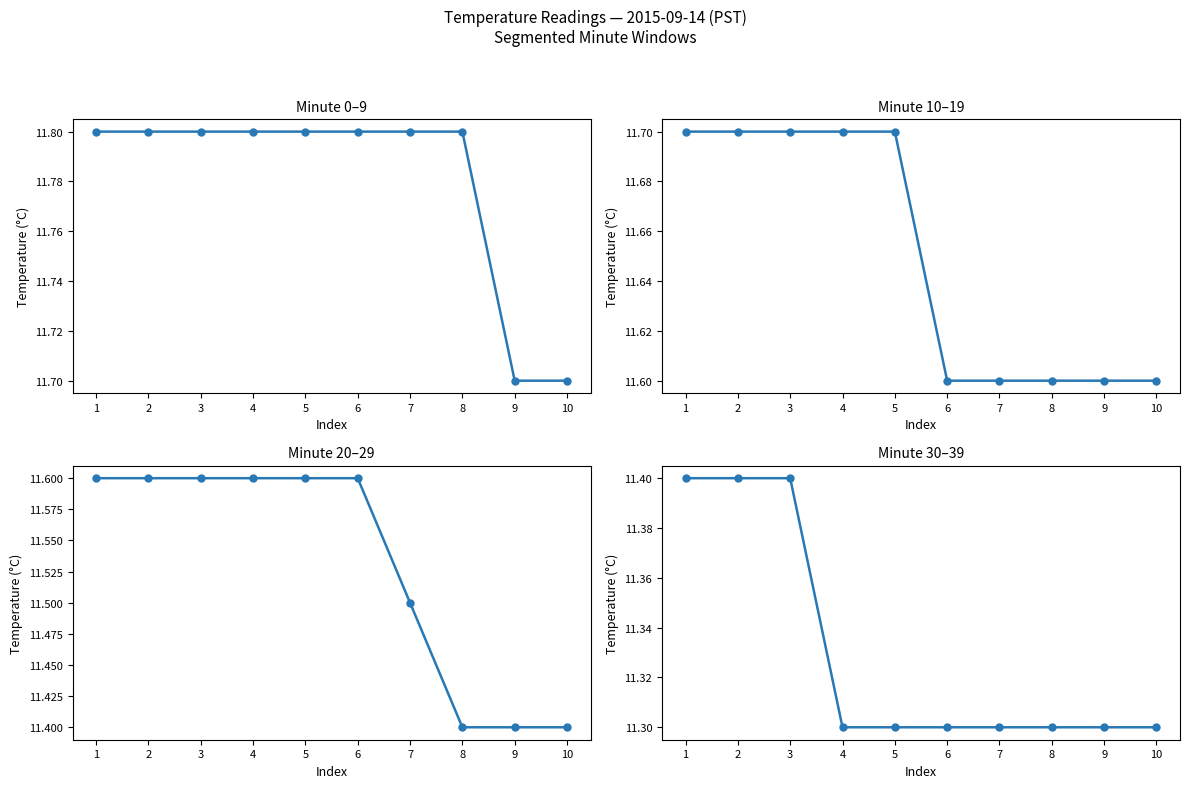

The value at 3 is 11.4. True or false?

True